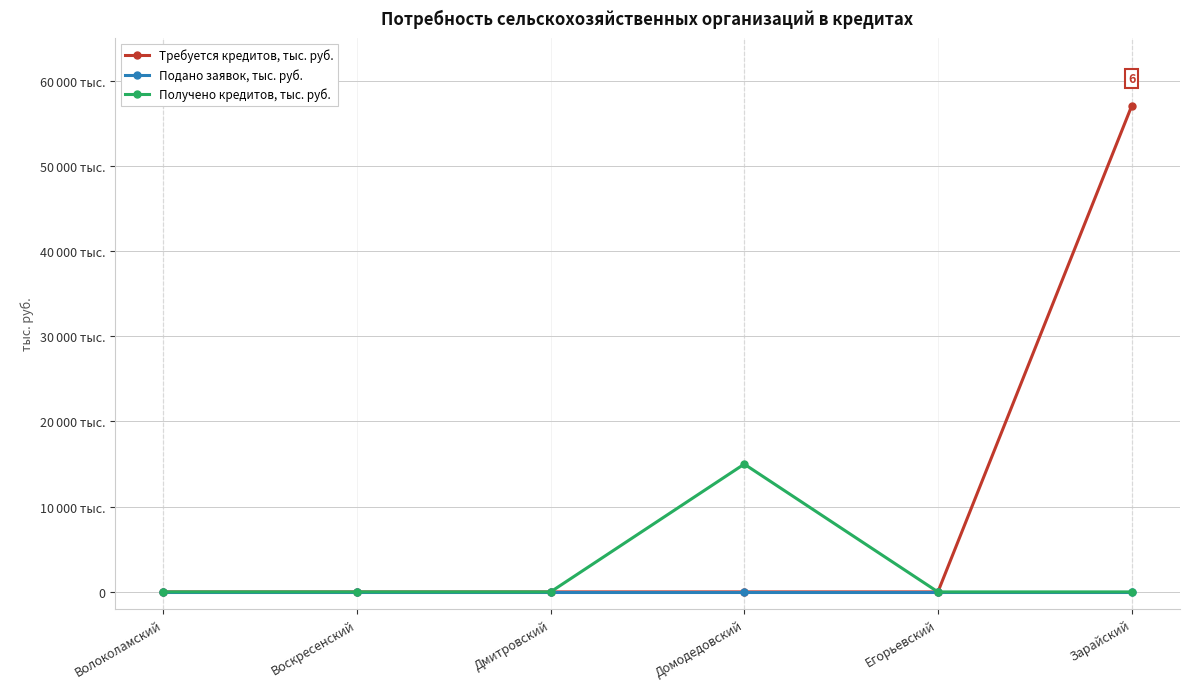

What is the greatest value displayed?

57000